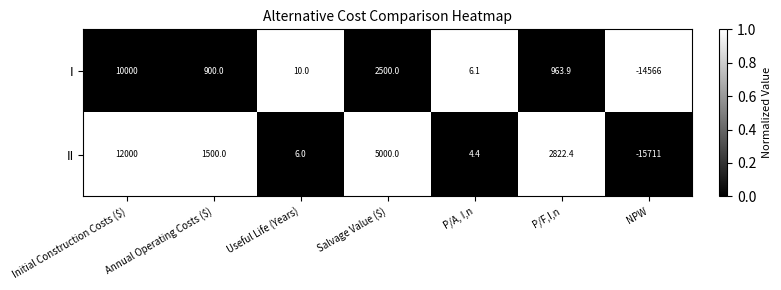

What is the difference between the I values at P/A, I,n and Annual Operating Costs ($)?

893.9